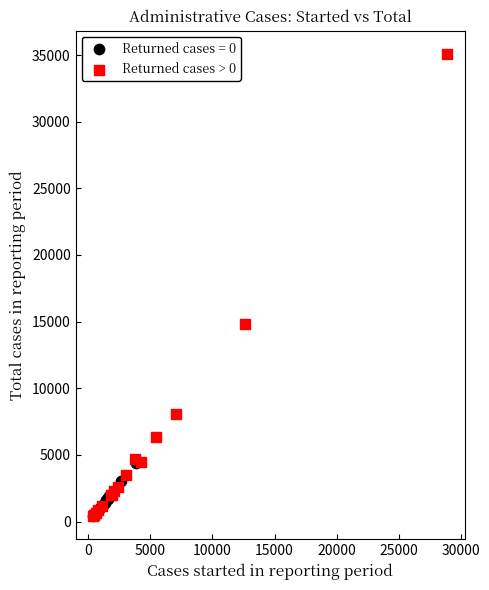

Which series contains the highest Y value?

Returned cases > 0